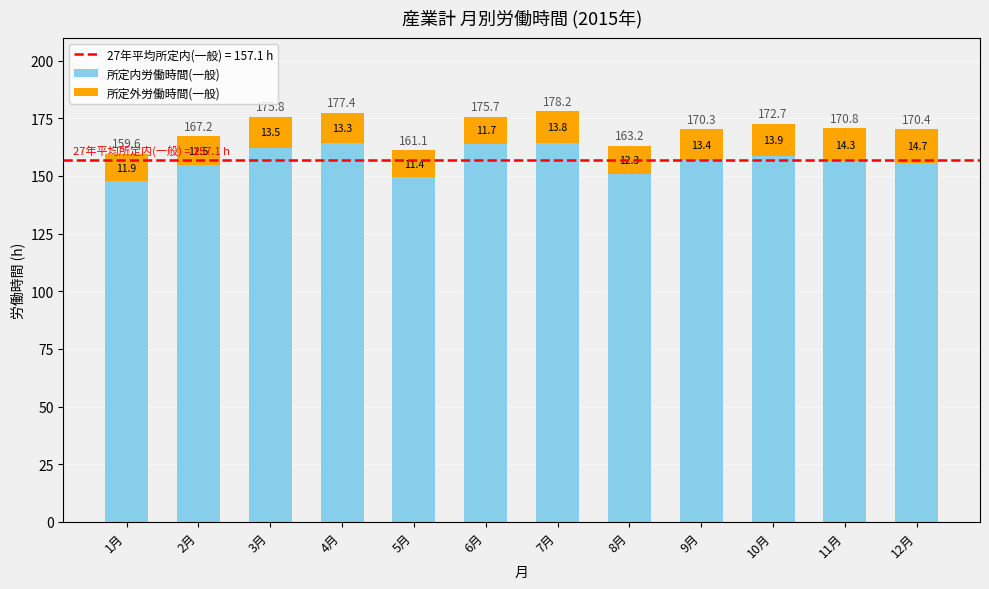

What is the lowest value of the 所定内労働時間(一般) series?

147.7